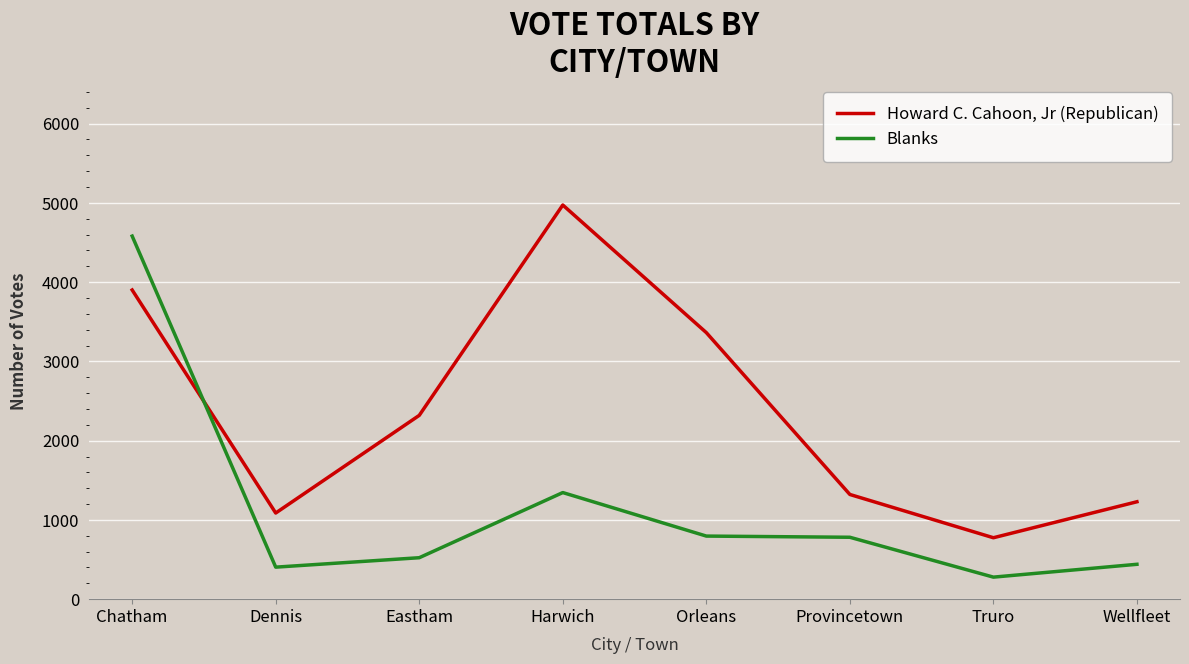

How many intersections are there between Howard C. Cahoon, Jr (Republican) and Blanks?

1